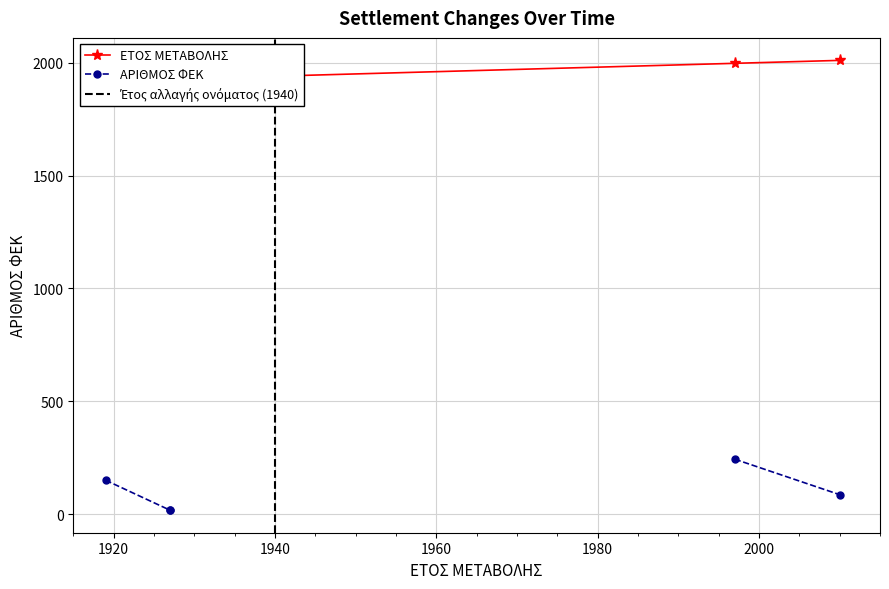

Reading left to right, list all the values displayed in this chart.

1919	1927	1927	1940	1940	1997	2010